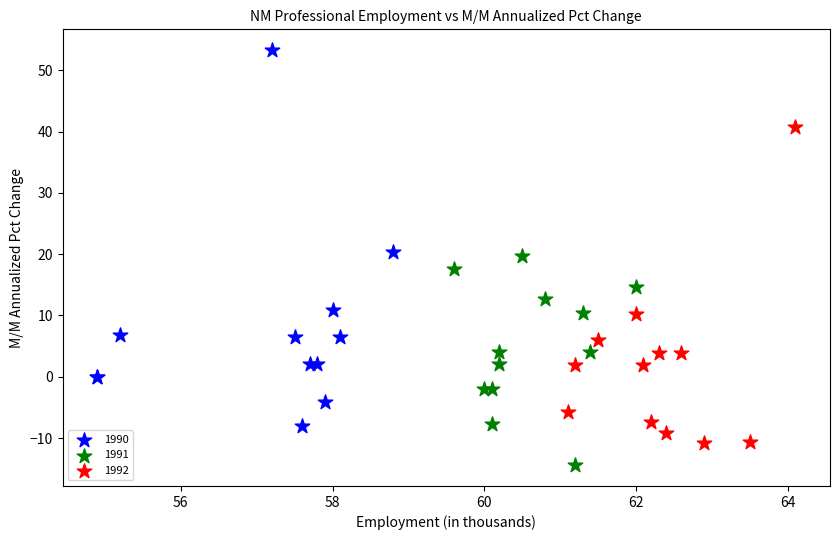

Which series has the largest Y range (max minus min)?

1990